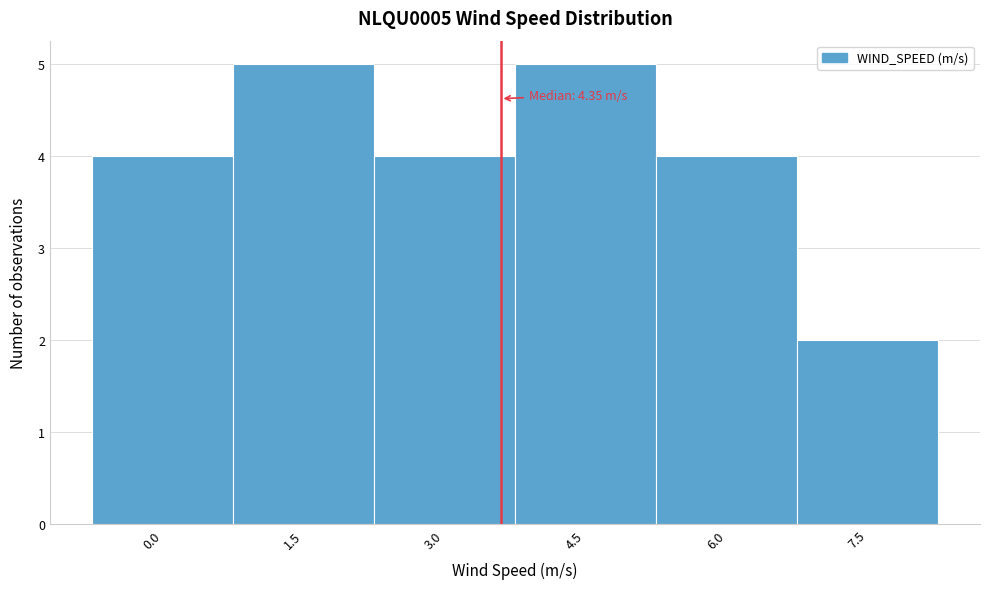

Reading right to left, what are all the values shown in this chart?

7.5=2	6.0=4	4.5=5	3.0=4	1.5=5	0.0=4